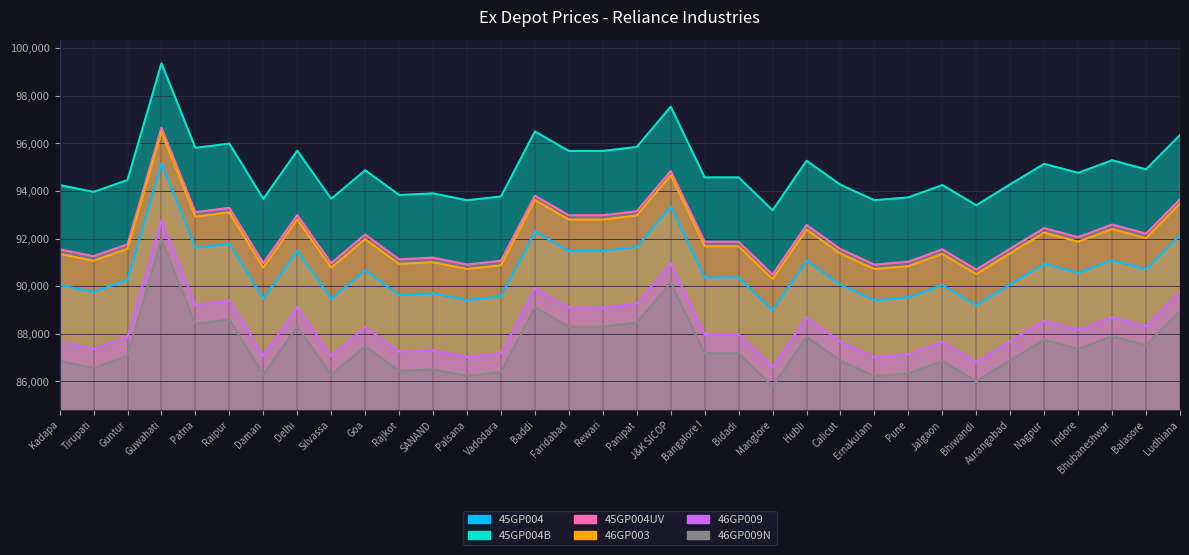

True or false: 45GP004UV has a value of 91550 at Jalgaon.

True